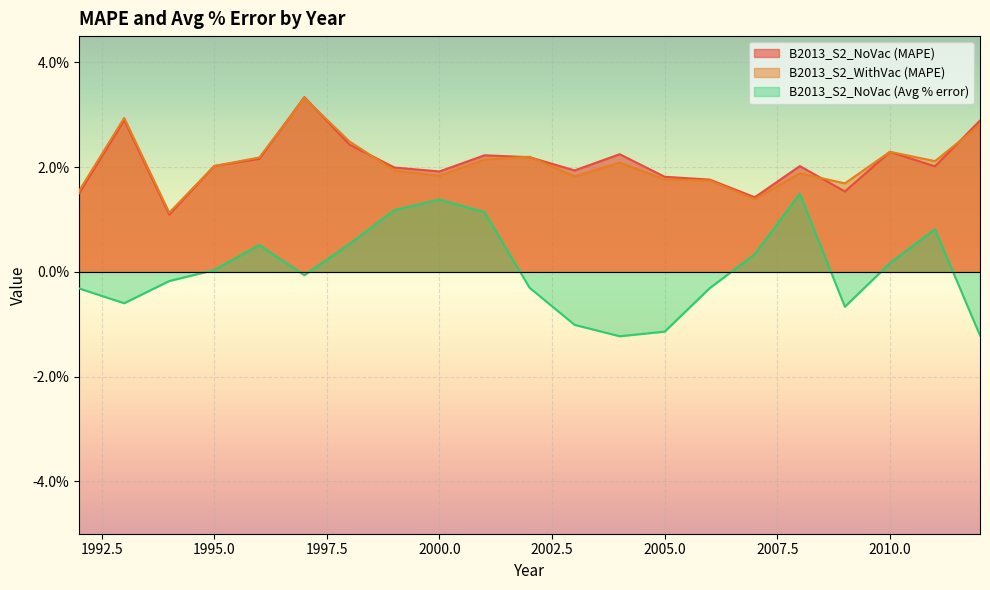

Reading left to right, transcribe all the data shown in this chart.

B2013_S2_NoVac (MAPE): 1992=0.0	1993=0.0	1994=0.0	1995=0.0	1996=0.0	1997=0.0	1998=0.0	1999=0.0	2000=0.0	2001=0.0	2002=0.0	2003=0.0	2004=0.0	2005=0.0	2006=0.0	2007=0.0	2008=0.0	2009=0.0	2010=0.0	2011=0.0	2012=0.0
B2013_S2_WithVac (MAPE): 1992=0.0	1993=0.0	1994=0.0	1995=0.0	1996=0.0	1997=0.0	1998=0.0	1999=0.0	2000=0.0	2001=0.0	2002=0.0	2003=0.0	2004=0.0	2005=0.0	2006=0.0	2007=0.0	2008=0.0	2009=0.0	2010=0.0	2011=0.0	2012=0.0
B2013_S2_NoVac (Avg % error): 1992=-0.0	1993=-0.0	1994=-0.0	1995=0.0	1996=0.0	1997=-0.0	1998=0.0	1999=0.0	2000=0.0	2001=0.0	2002=-0.0	2003=-0.0	2004=-0.0	2005=-0.0	2006=-0.0	2007=0.0	2008=0.0	2009=-0.0	2010=0.0	2011=0.0	2012=-0.0